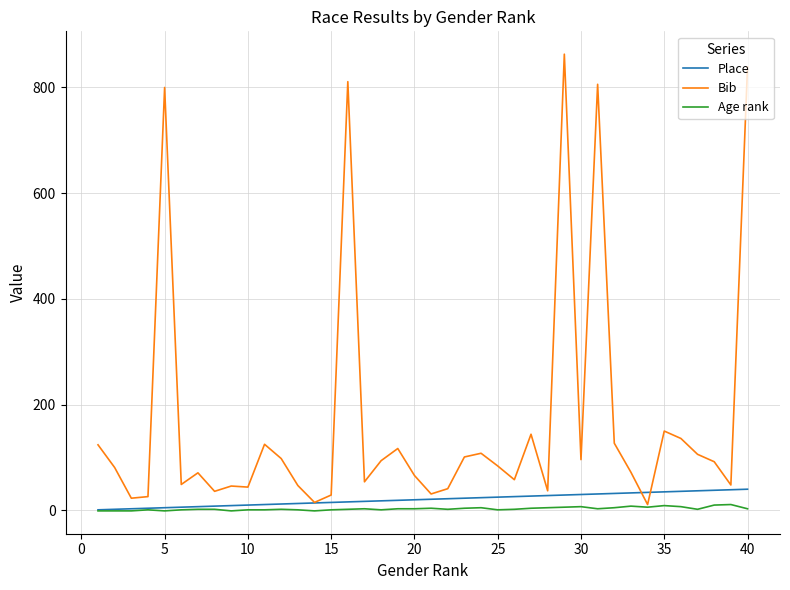

Which series has the largest total across all categories?

Bib